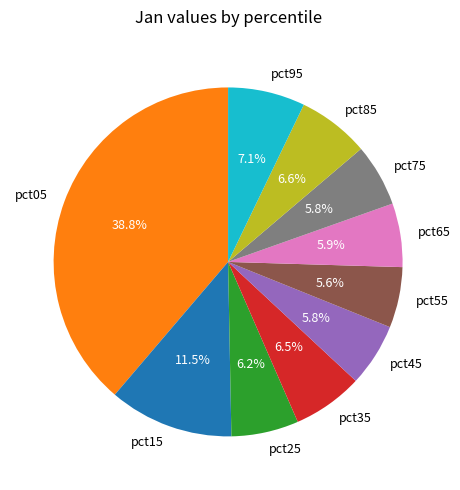

How many slices are in this pie chart?

10